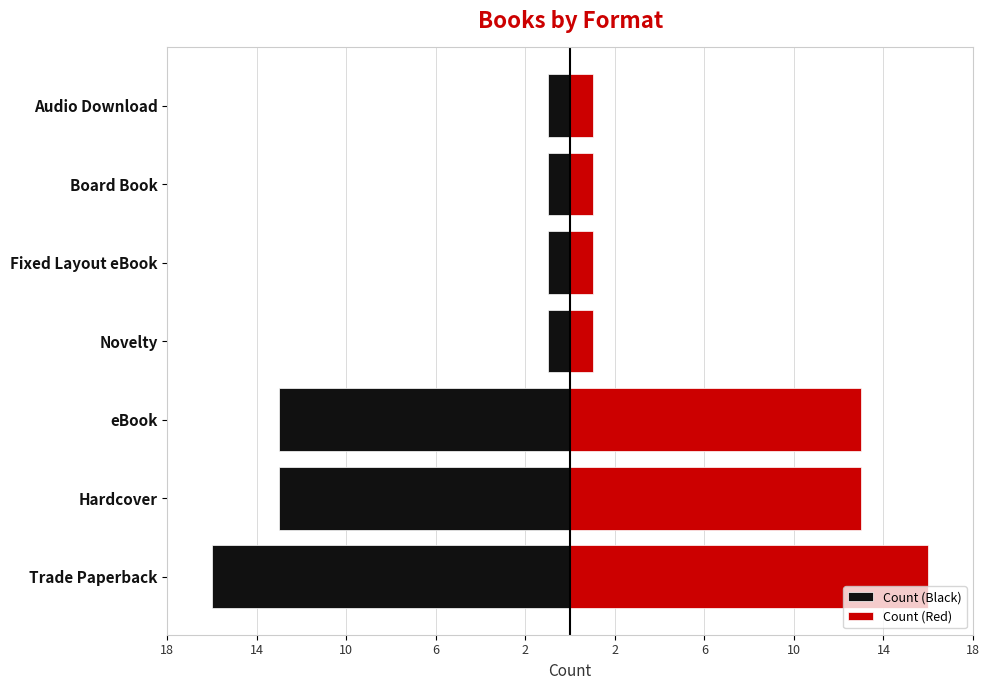

What is the greatest value displayed?

16